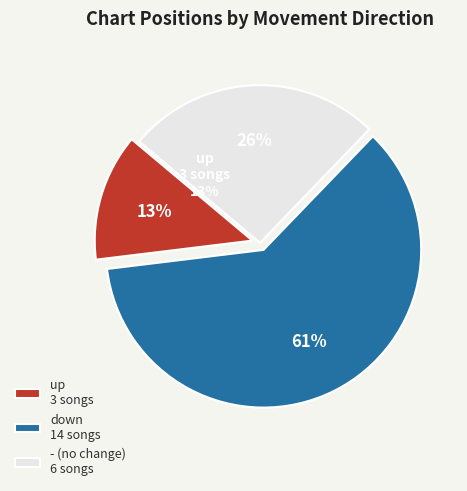

What percentage do up and - together represent?

39.1%